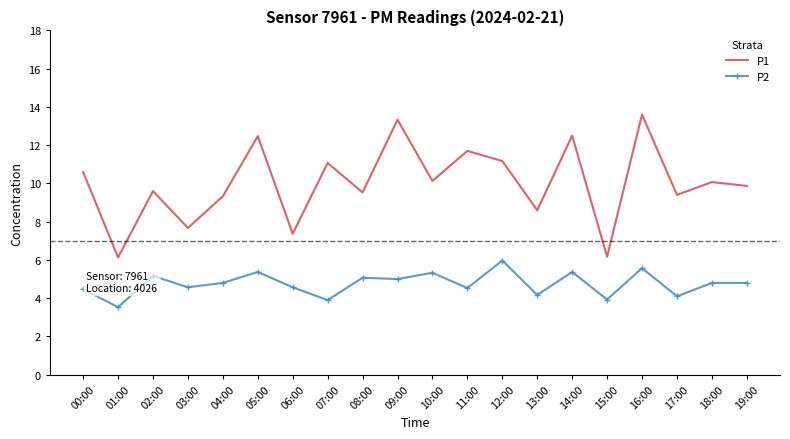

At which category does P1 reach its first local peak?

02:00